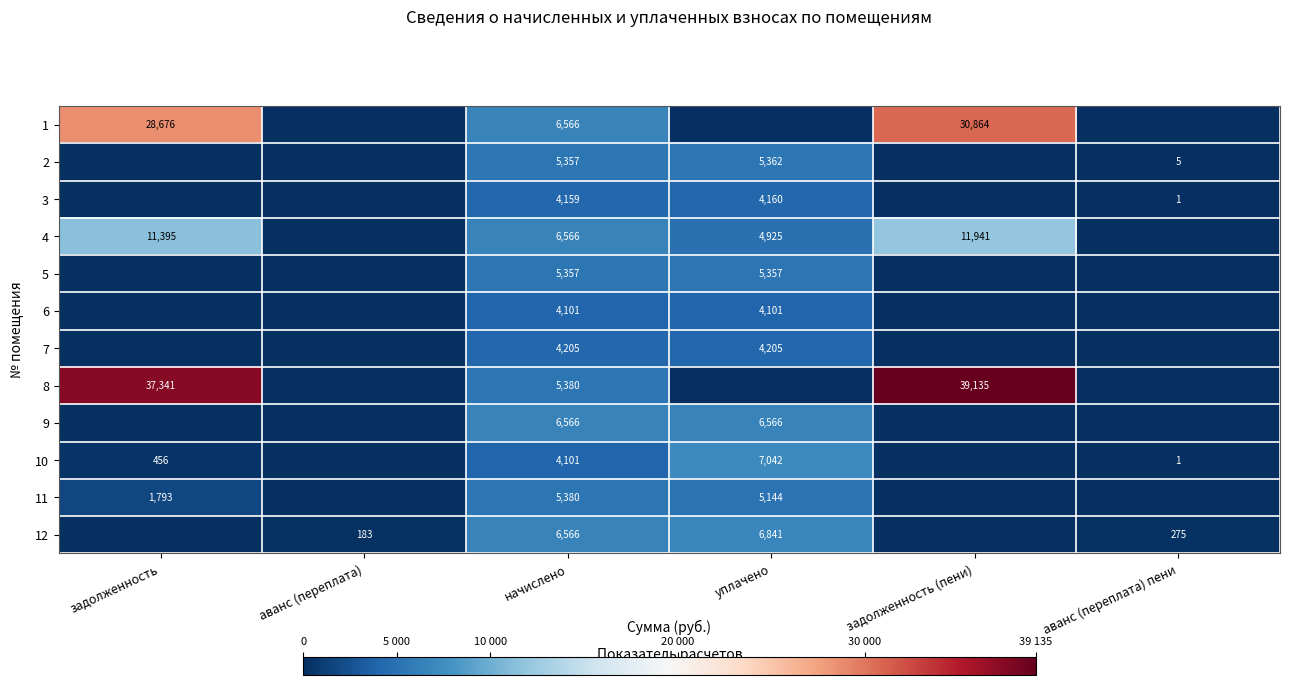

Is the value of 10 at задолженность greater than the value of 2 at аванс (переплата) пени?

Yes